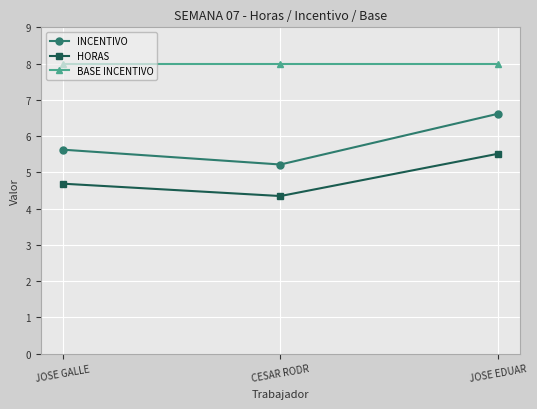

Read the INCENTIVO value at JOSE EDUAR.

6.6